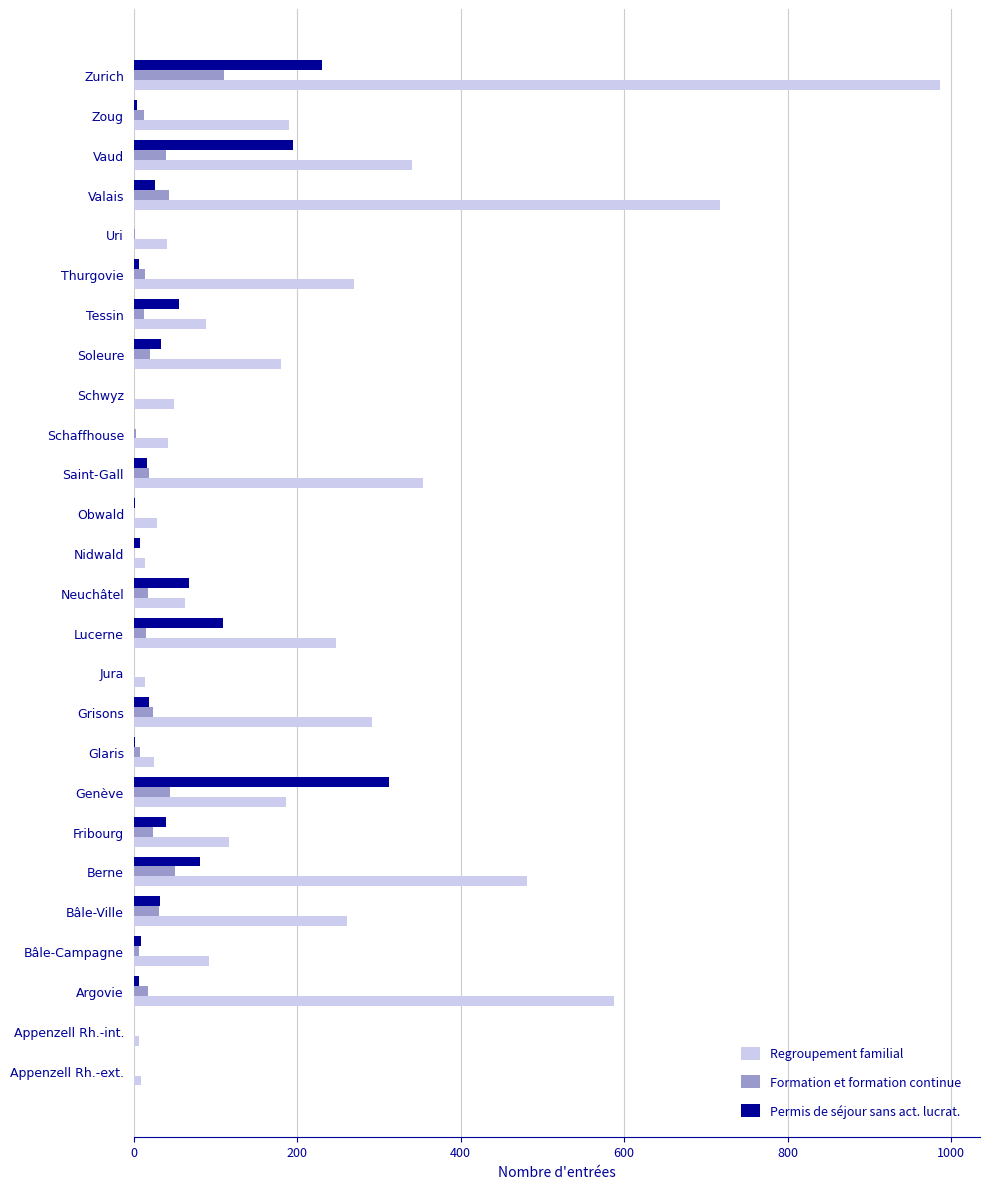

What is the maximum value shown in the chart?

986